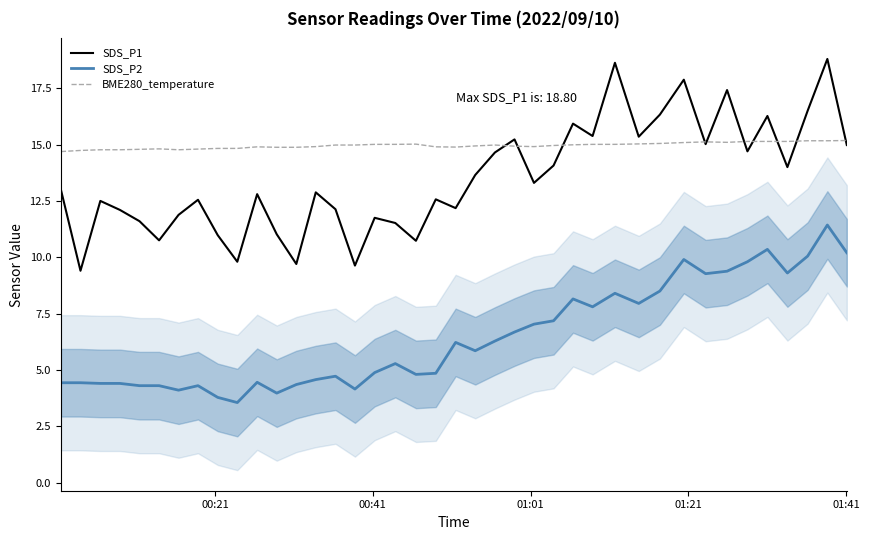

True or false: SDS_P2 and SDS_P1 intersect in this chart.

False